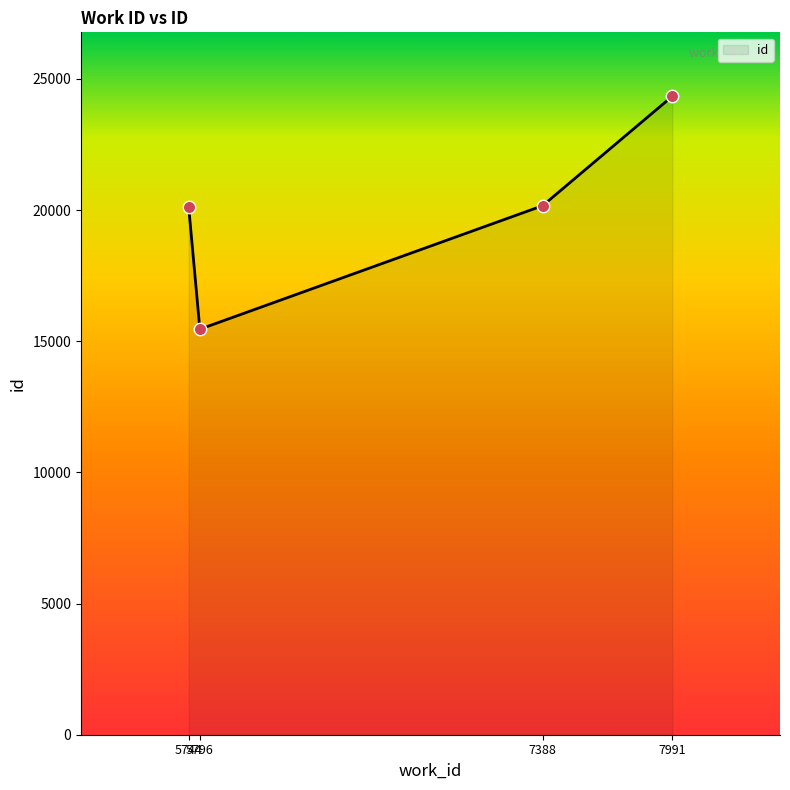

Approximately how many times larger is the value at 5796 compared to 7388?

0.8